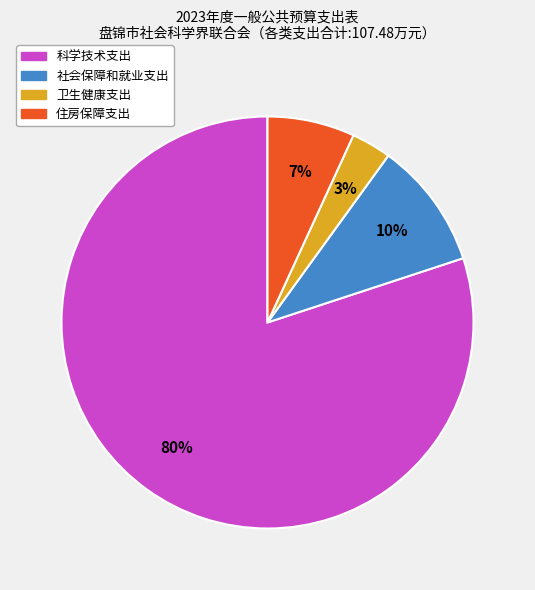

What is the smallest slice in the pie chart?

卫生健康支出